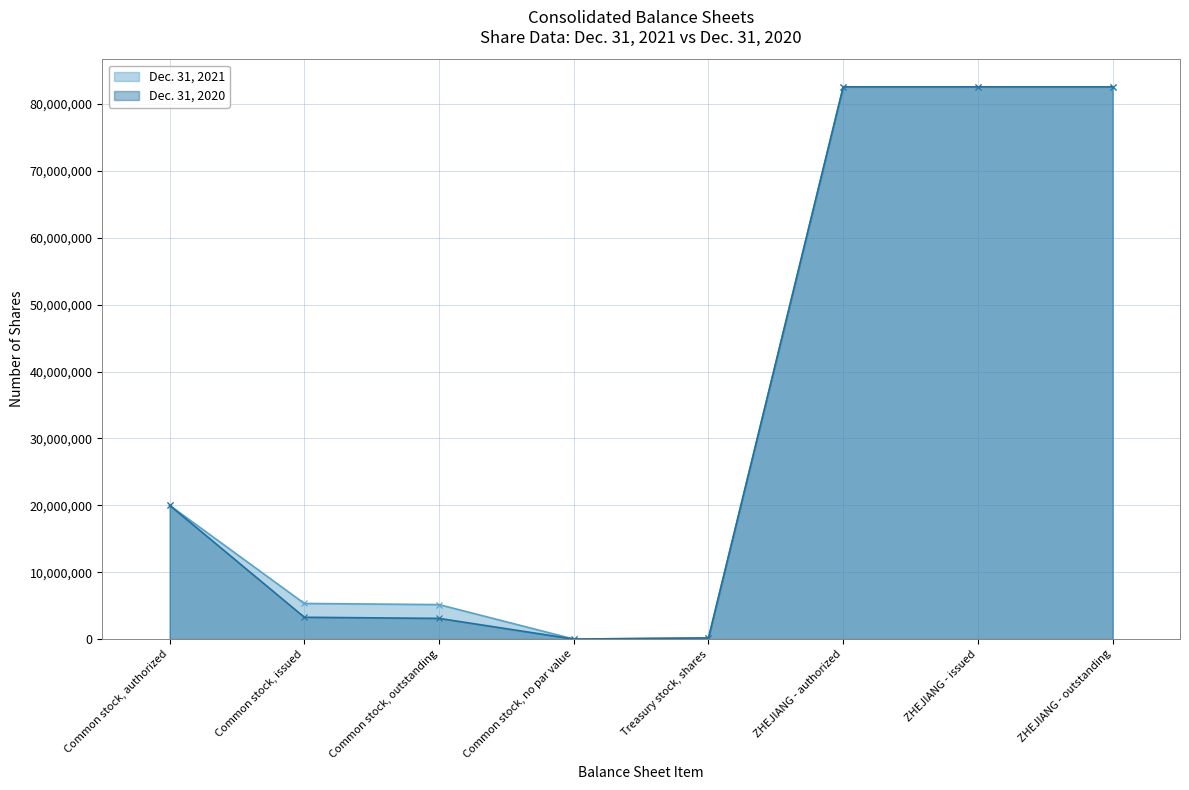

Reading left to right, extract all data points from this chart.

Dec. 31, 2021: 20000000	5322459	5154759	0	167700	82572000	82572000	82572000
Dec. 31, 2020: 20000000	3260559	3092859	0	167700	82572000	82572000	82572000